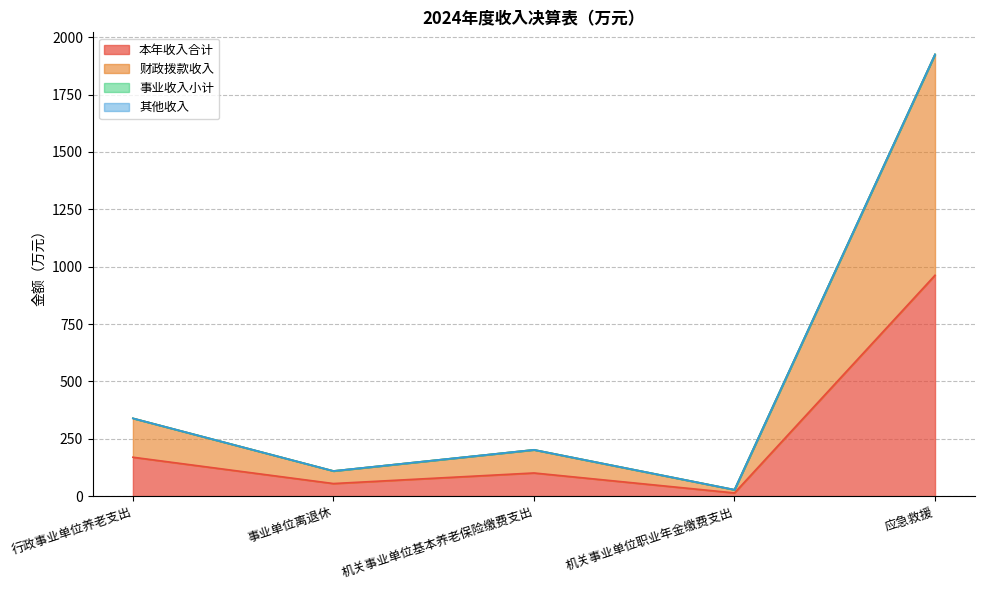

At which label does 本年收入合计 reach its peak?

应急救援